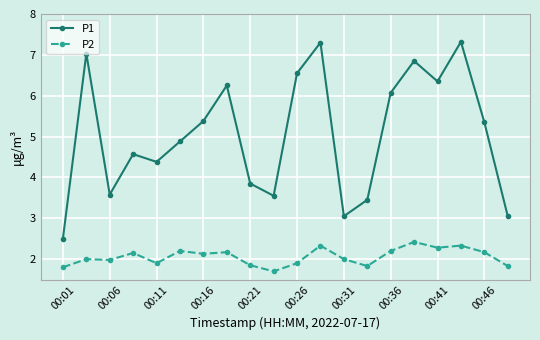

List the series in order of their peak value, lowest first.

P2, P1